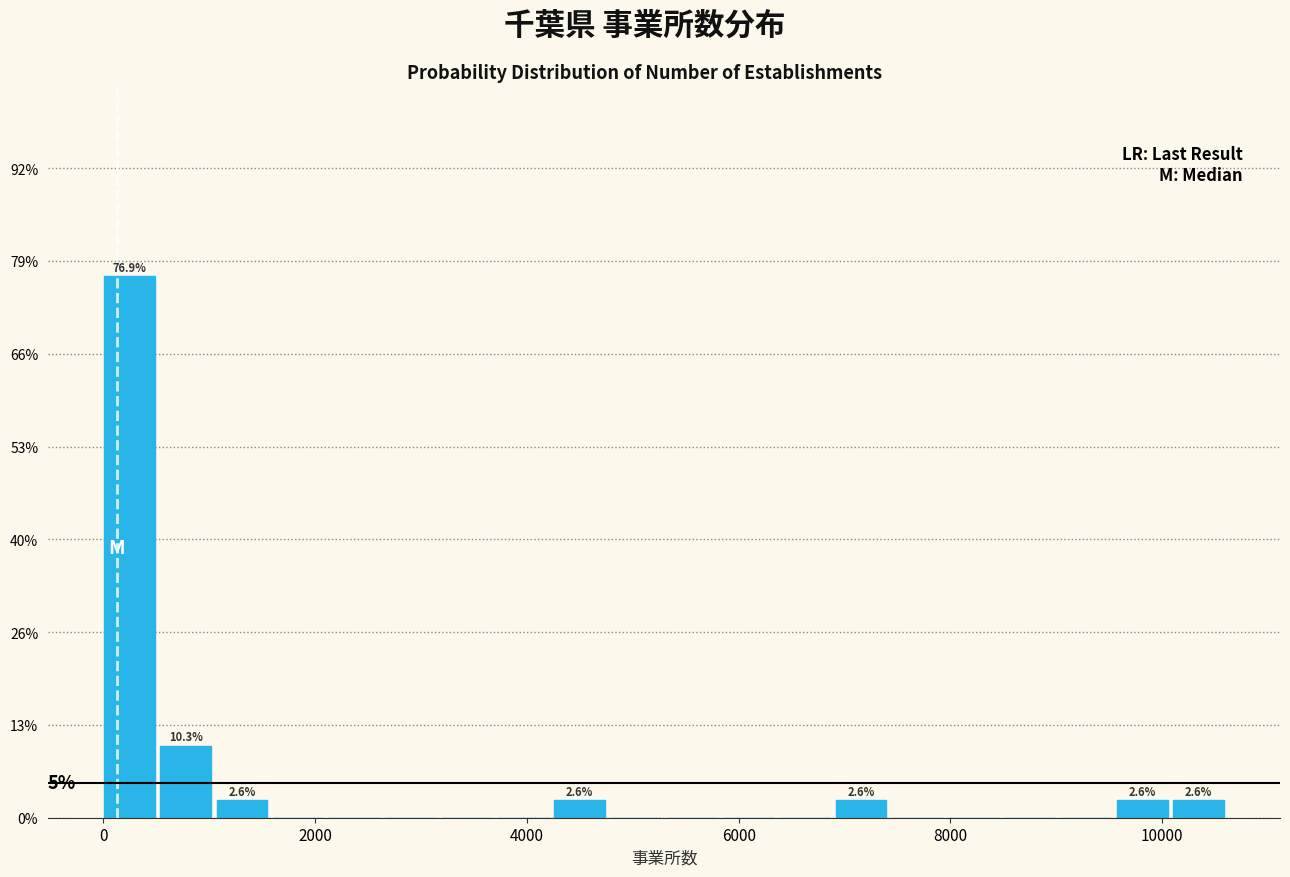

Around what value on the x-axis is the tallest bar? Give the approximate position of its centre, as read against the axis.

200